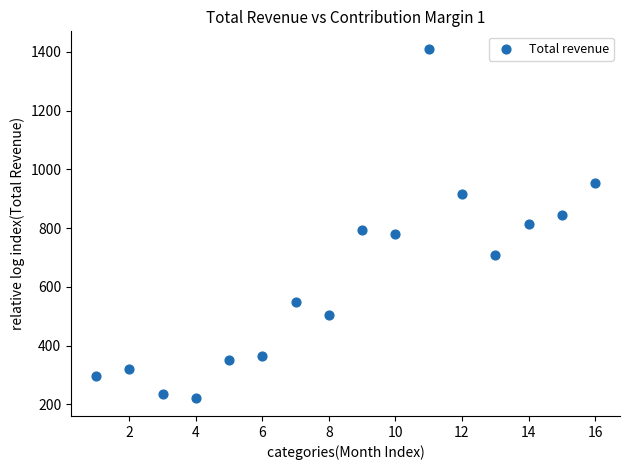

What is the range of X values (max minus min)?

15